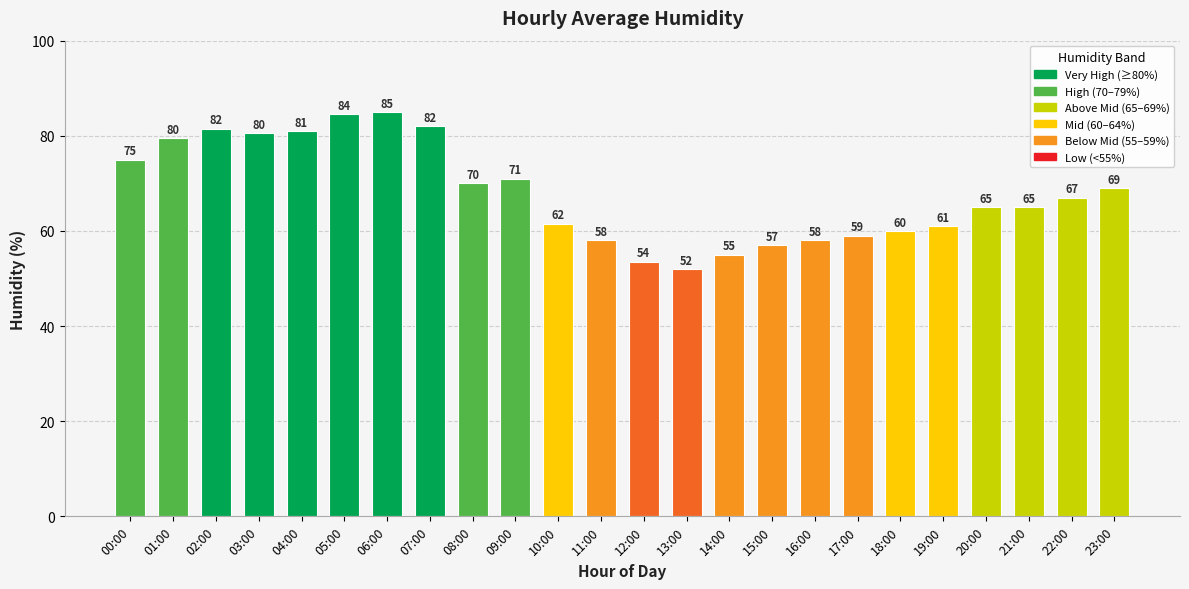

What is the smallest value displayed?

52.0